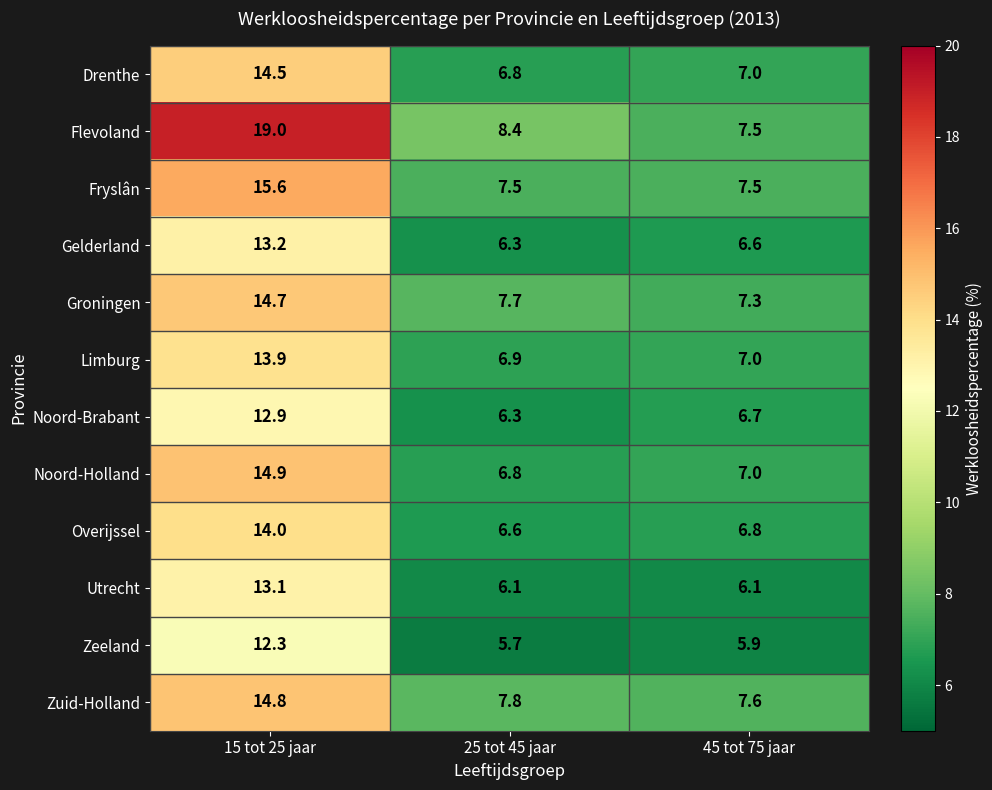

Between 25 tot 45 jaar and 45 tot 75 jaar, which series saw the biggest shift?

Flevoland